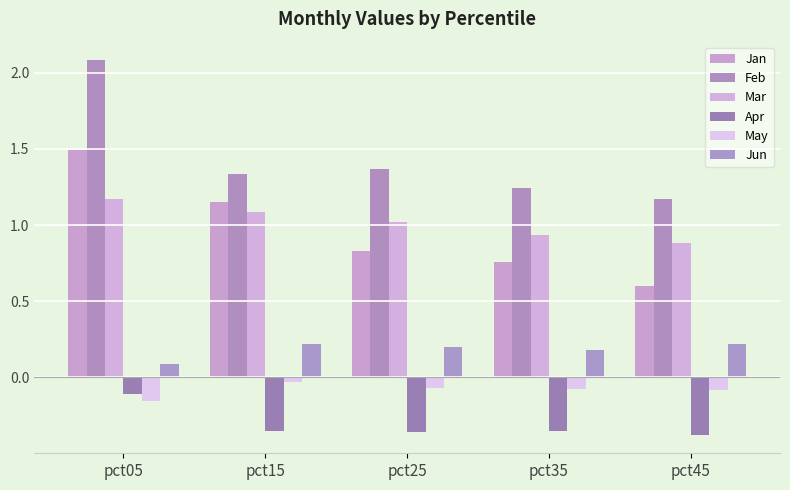

Reading left to right, what are all the values shown in this chart?

Jan: pct05=1.5	pct15=1.1	pct25=0.8	pct35=0.8	pct45=0.6
Feb: pct05=2.1	pct15=1.3	pct25=1.4	pct35=1.2	pct45=1.2
Mar: pct05=1.2	pct15=1.1	pct25=1.0	pct35=0.9	pct45=0.9
Apr: pct05=-0.1	pct15=-0.4	pct25=-0.4	pct35=-0.4	pct45=-0.4
May: pct05=-0.2	pct15=-0.0	pct25=-0.1	pct35=-0.1	pct45=-0.1
Jun: pct05=0.1	pct15=0.2	pct25=0.2	pct35=0.2	pct45=0.2